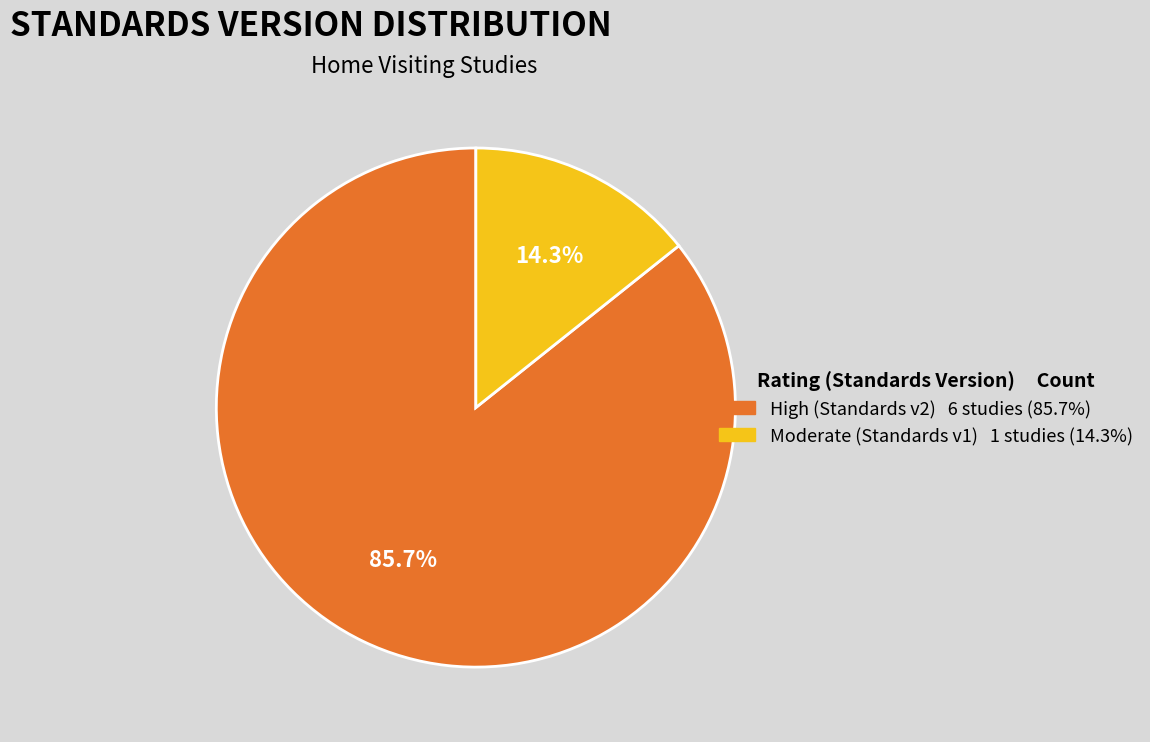

Does any single category account for the majority?

Yes